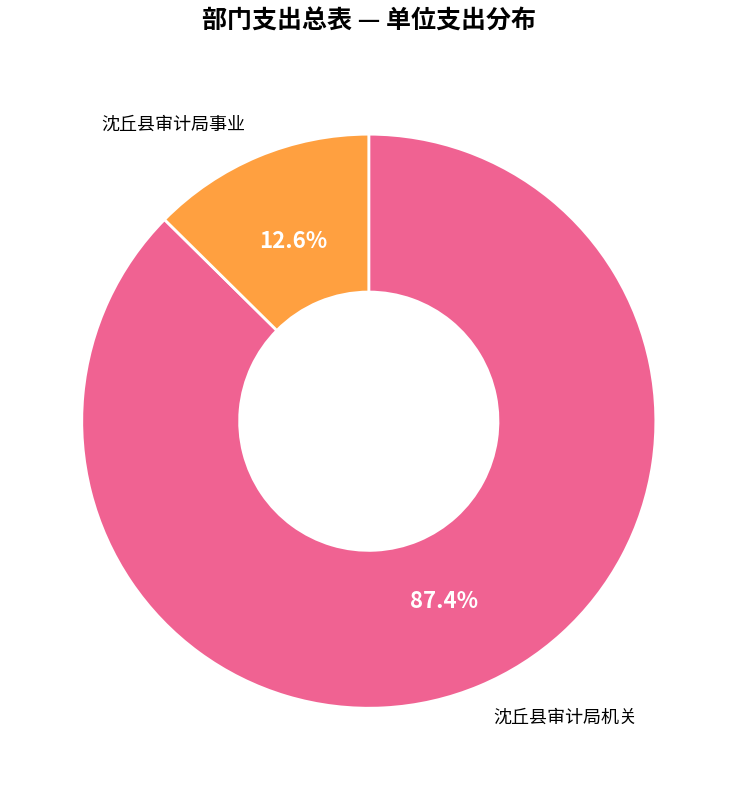

How many slices are in this pie chart?

2